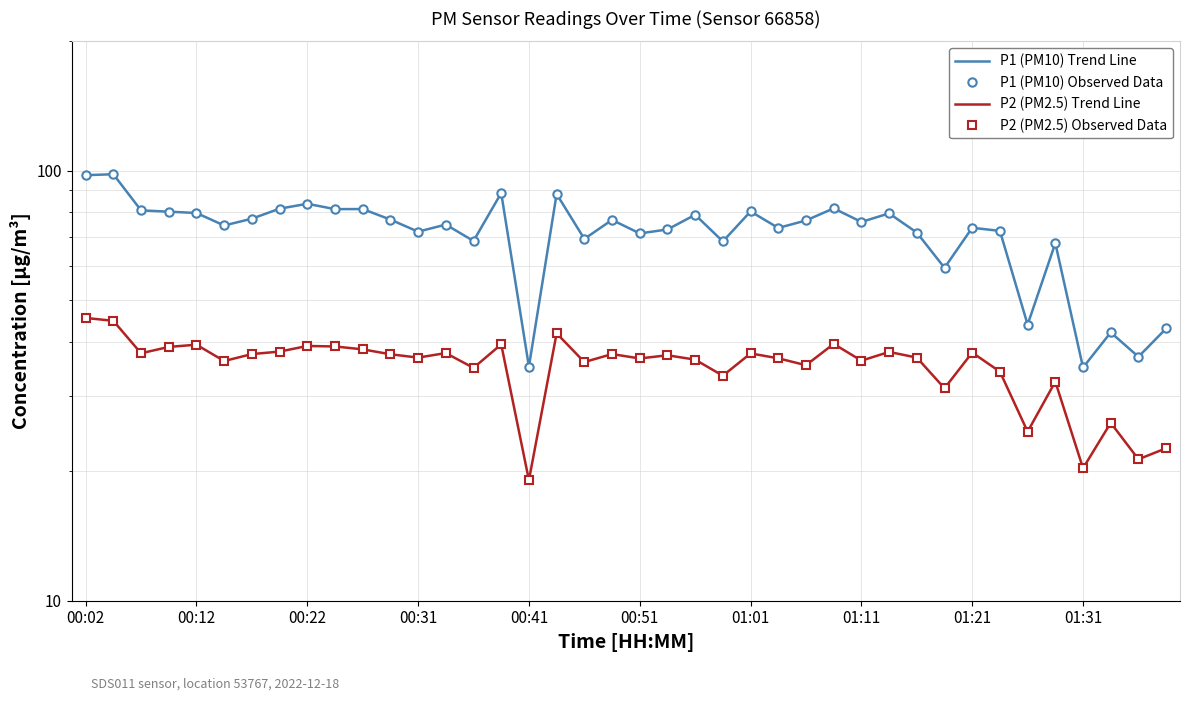

Reading left to right, transcribe all the data shown in this chart.

P1 (PM10) Trend Line: 97.7	98.2	80.9	80.3	79.8	74.6	77.4	81.6	83.8	81.4	81.5	77.0	72.2	75.0	68.7	88.8	35.0	88.3	69.4	76.9	71.5	73.0	79.0	68.5	80.4	73.6	76.6	81.8	76.0	79.6	71.8	59.5	73.7	72.5	43.9	67.9	34.9	42.1	36.9	43.0
P1 (PM10) Observed Data: 97.7	98.2	80.9	80.3	79.8	74.6	77.4	81.6	83.8	81.4	81.5	77.0	72.2	75.0	68.7	88.8	35.0	88.3	69.4	76.9	71.5	73.0	79.0	68.5	80.4	73.6	76.6	81.8	76.0	79.6	71.8	59.5	73.7	72.5	43.9	67.9	34.9	42.1	36.9	43.0
P2 (PM2.5) Trend Line: 45.5	44.8	37.6	38.9	39.4	36.1	37.5	38.0	39.1	39.0	38.4	37.4	36.8	37.7	34.8	39.5	19.1	41.9	35.9	37.5	36.6	37.2	36.4	33.4	37.6	36.6	35.3	39.6	36.2	37.9	36.8	31.2	37.8	34.1	24.7	32.3	20.3	25.9	21.3	22.6
P2 (PM2.5) Observed Data: 45.5	44.8	37.6	38.9	39.4	36.1	37.5	38.0	39.1	39.0	38.4	37.4	36.8	37.7	34.8	39.5	19.1	41.9	35.9	37.5	36.6	37.2	36.4	33.4	37.6	36.6	35.3	39.6	36.2	37.9	36.8	31.2	37.8	34.1	24.7	32.3	20.3	25.9	21.3	22.6